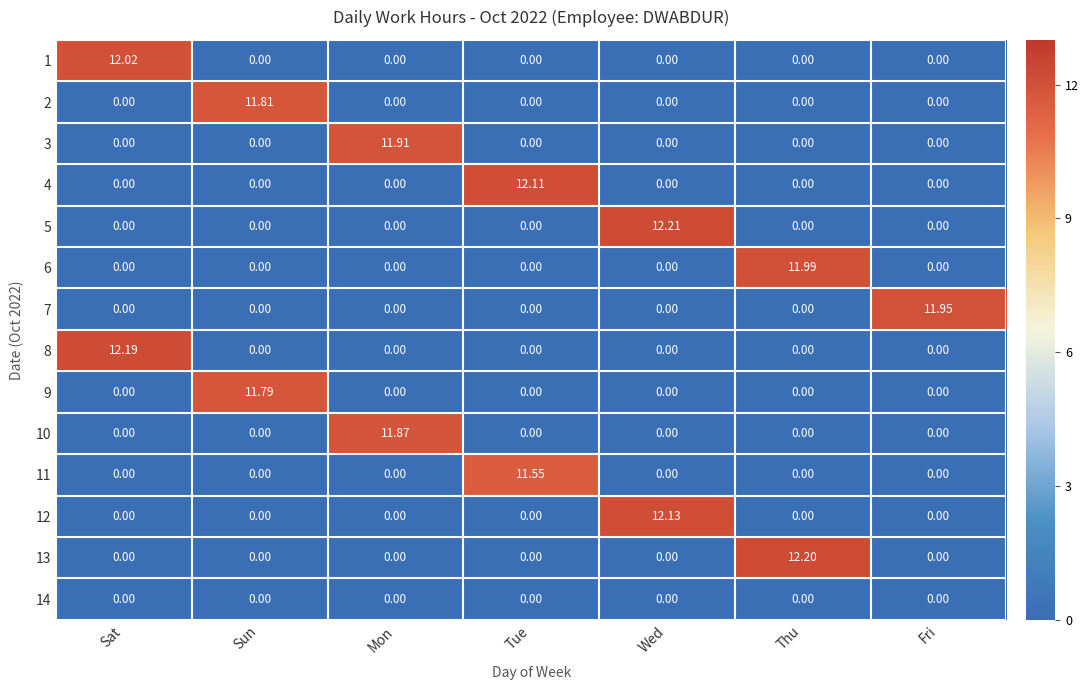

Which category has the highest value in the 11 series?

Tue